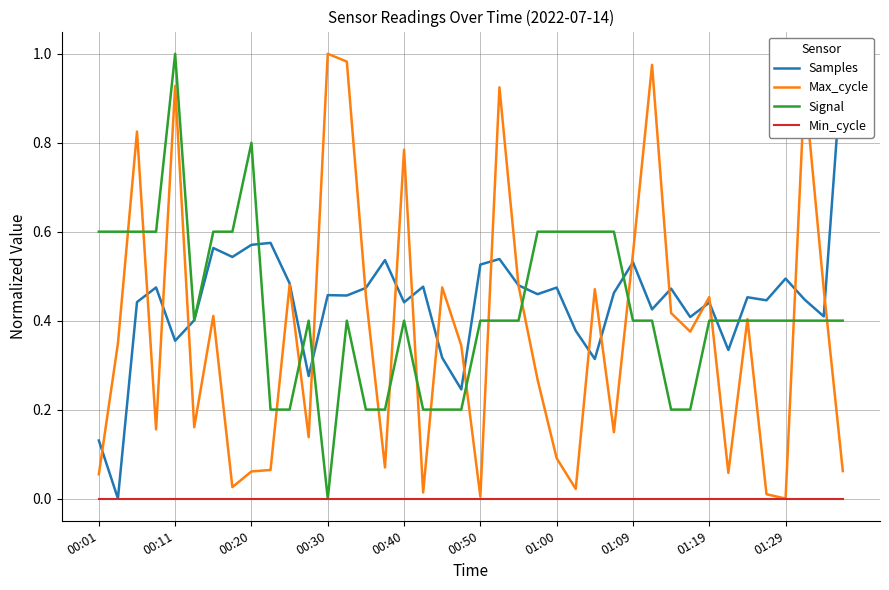

Is the value of Min_cycle at 00:11 greater than the value of Signal at 01:00?

No